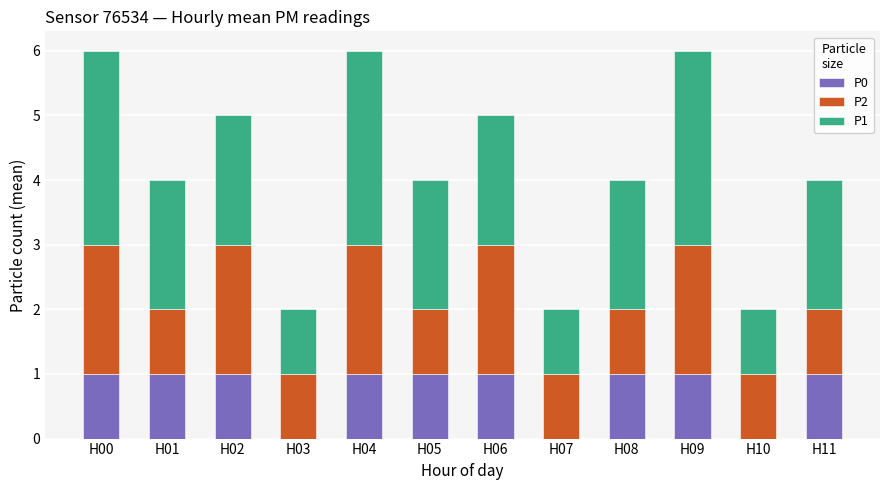

What is the sum of all P0 values?

9